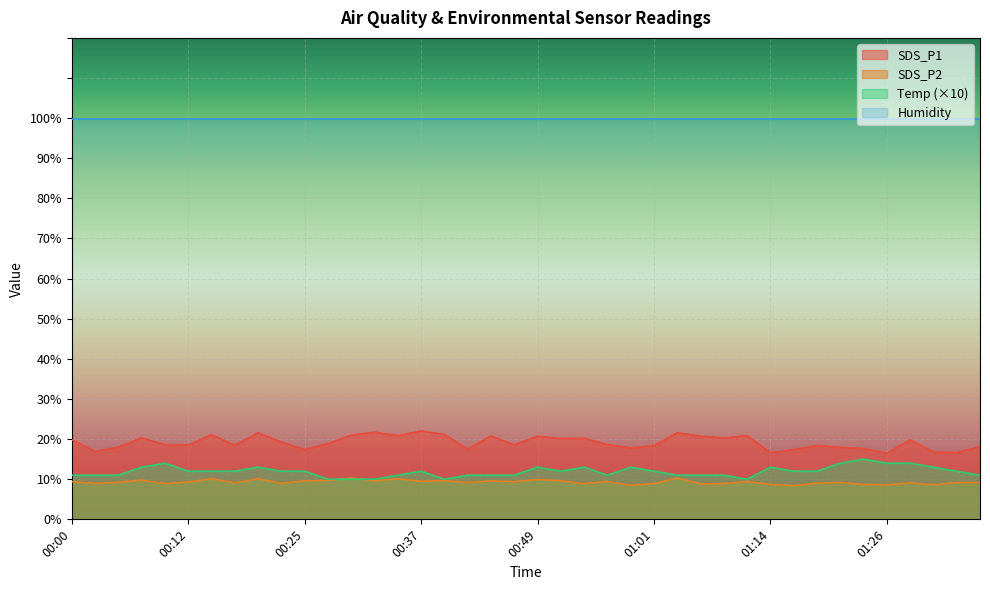

At which label is SDS_P2 closest to 9?

00:22